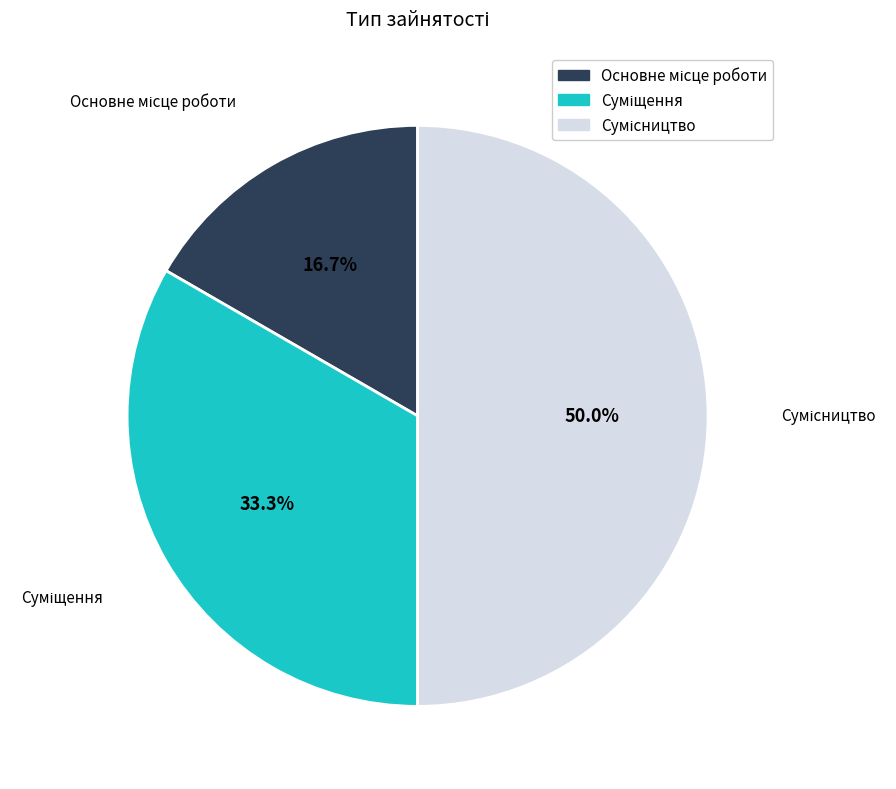

How many slices are in this pie chart?

3